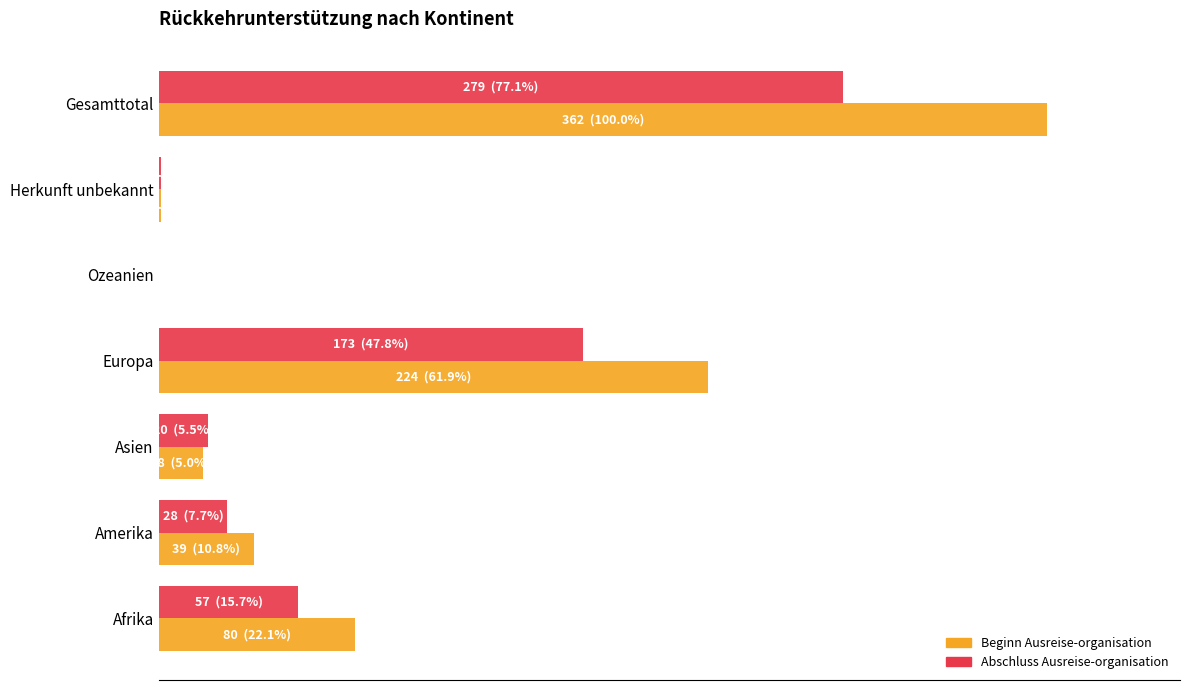

What are all the series names shown in the legend?

Beginn Ausreise-organisation, Abschluss Ausreise-organisation